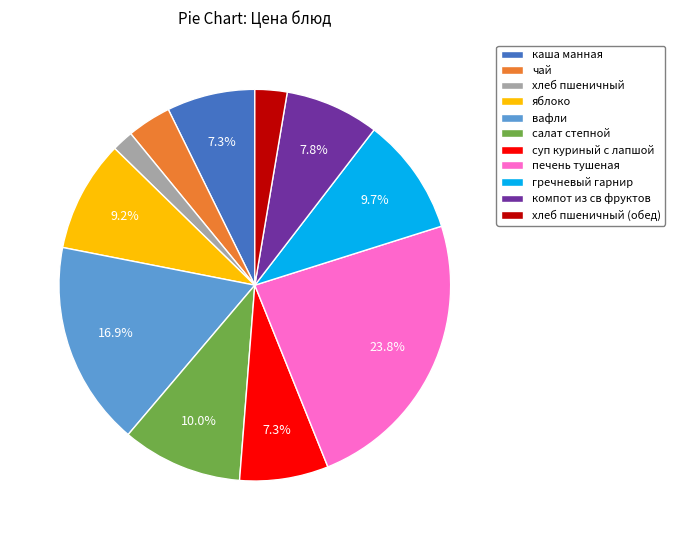

How much of the chart is everything except салат степной?

90.0%